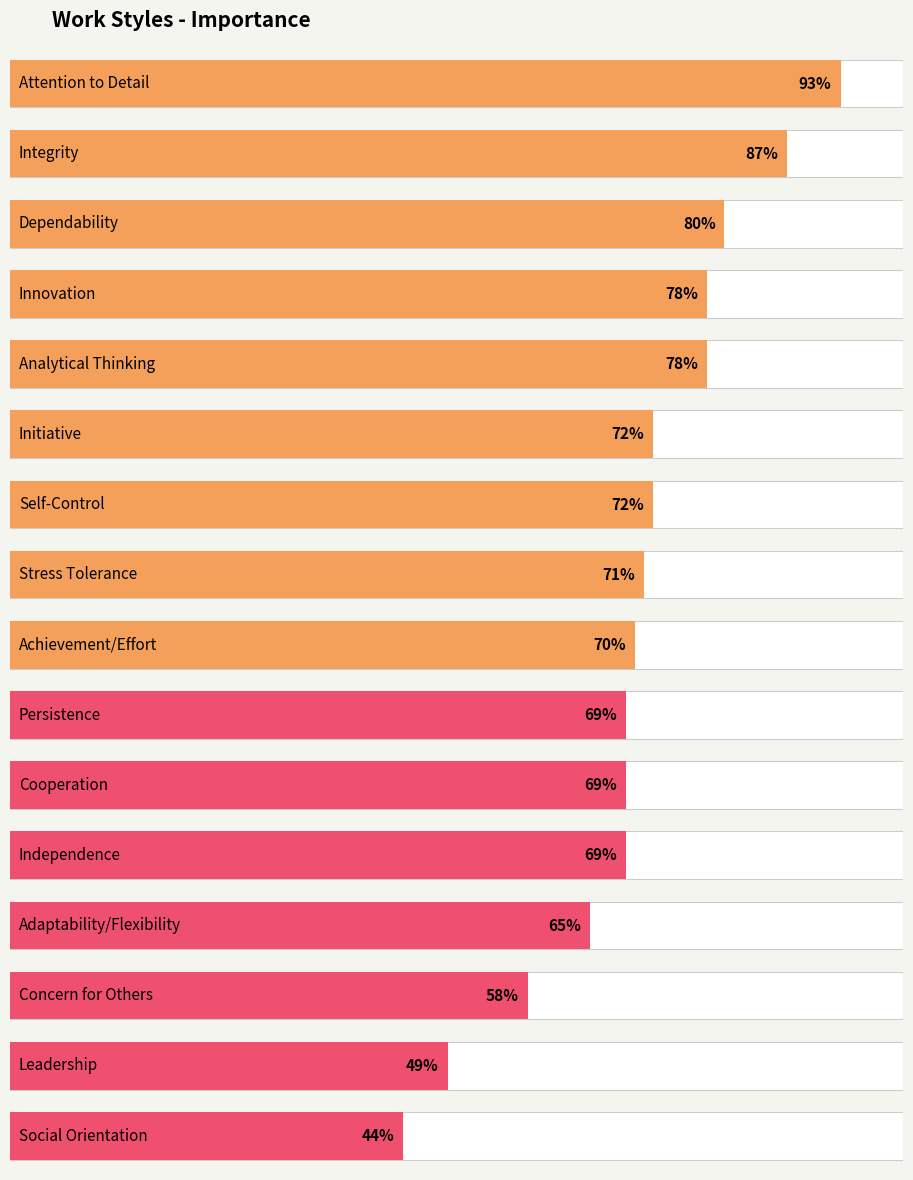

Rank the categories by value from lowest to highest.

Social Orientation, Leadership, Concern for Others, Adaptability/Flexibility, Persistence, Cooperation, Independence, Achievement/Effort, Stress Tolerance, Initiative, Self-Control, Innovation, Analytical Thinking, Dependability, Integrity, Attention to Detail